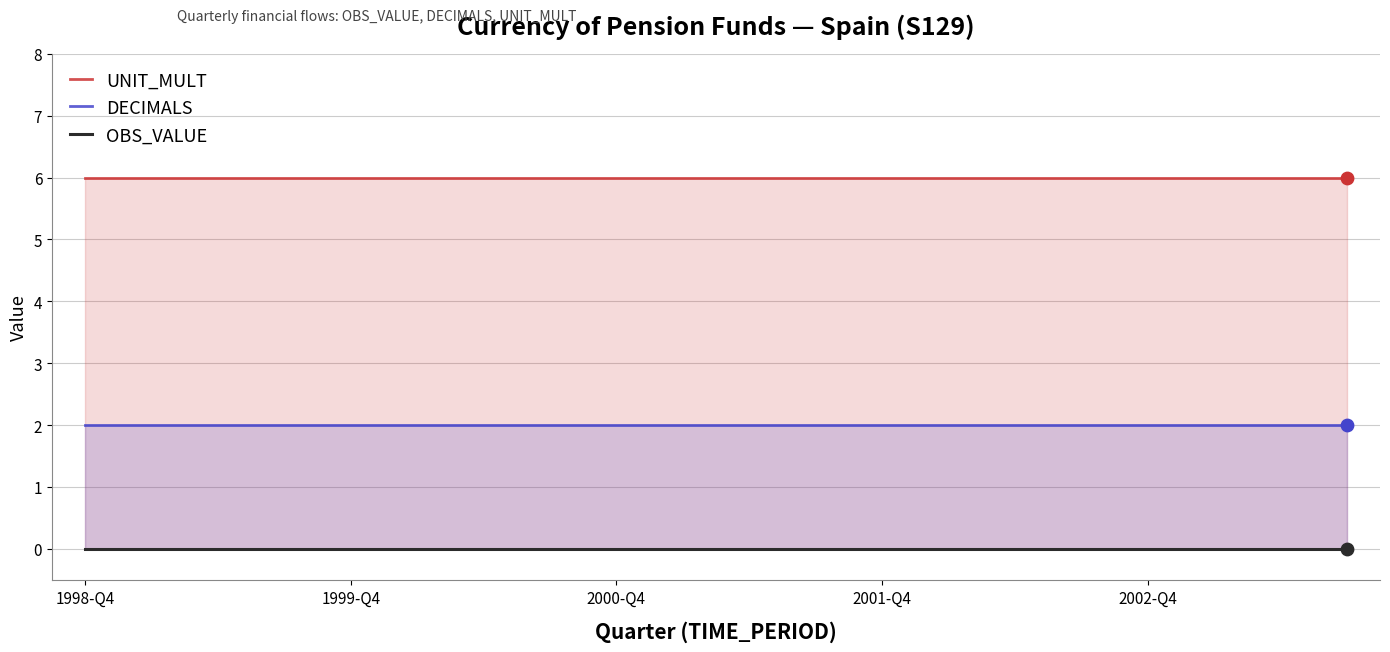

At how many categories does at least one series exceed 0?

20